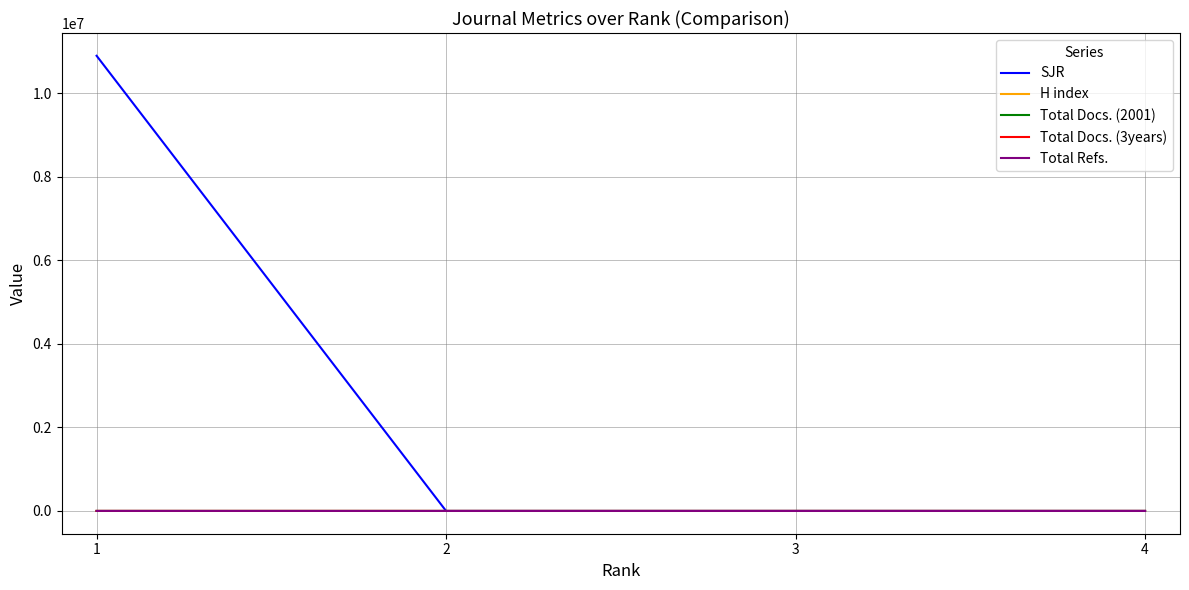

Count the Total Docs. (3years) values in the range 169 to 221.

3